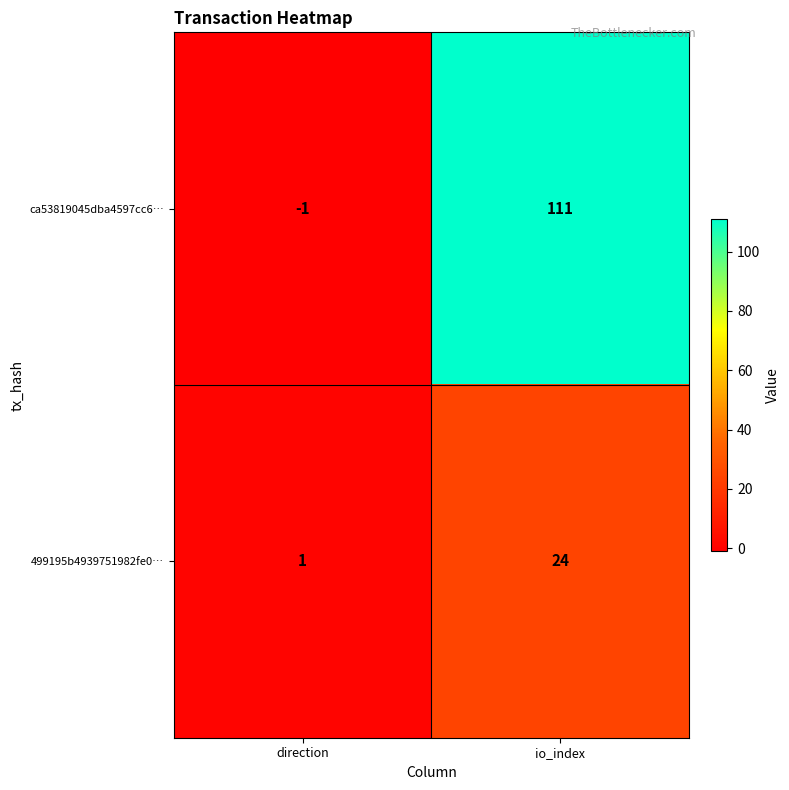

Reading left to right, transcribe all the data shown in this chart.

ca53819045dba4597cc6…: direction=-1	io_index=111
499195b4939751982fe0…: direction=1	io_index=24